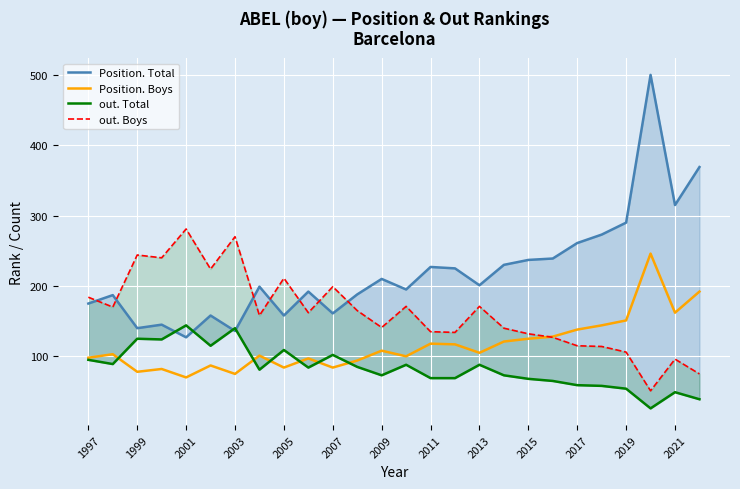

What is the difference between the maximum and minimum values in the Position. Boys series?

176